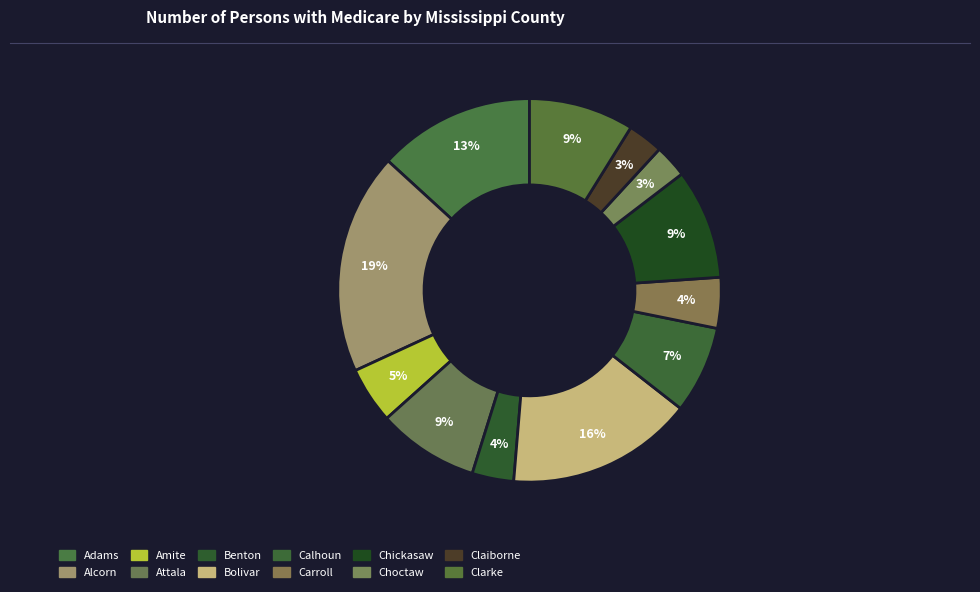

The Benton slice represents 11% of the pie. True or false?

False